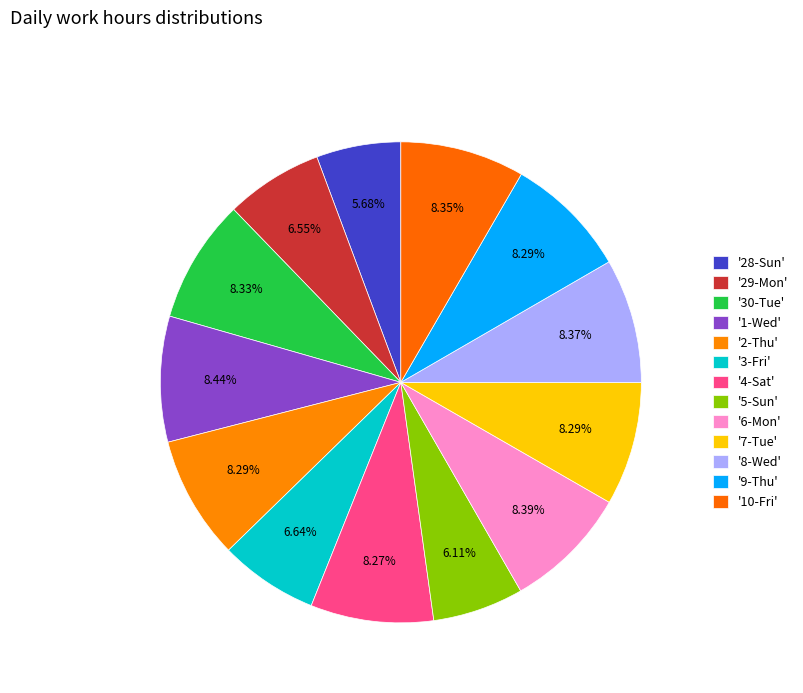

How many slices are in this pie chart?

13